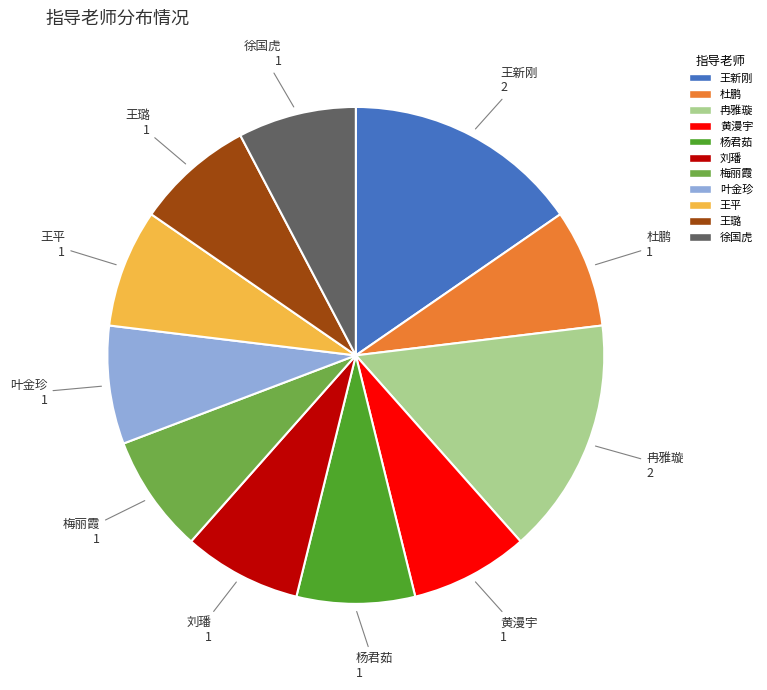

Do 冉雅璇 and 王新刚 together represent more than half of the pie?

No